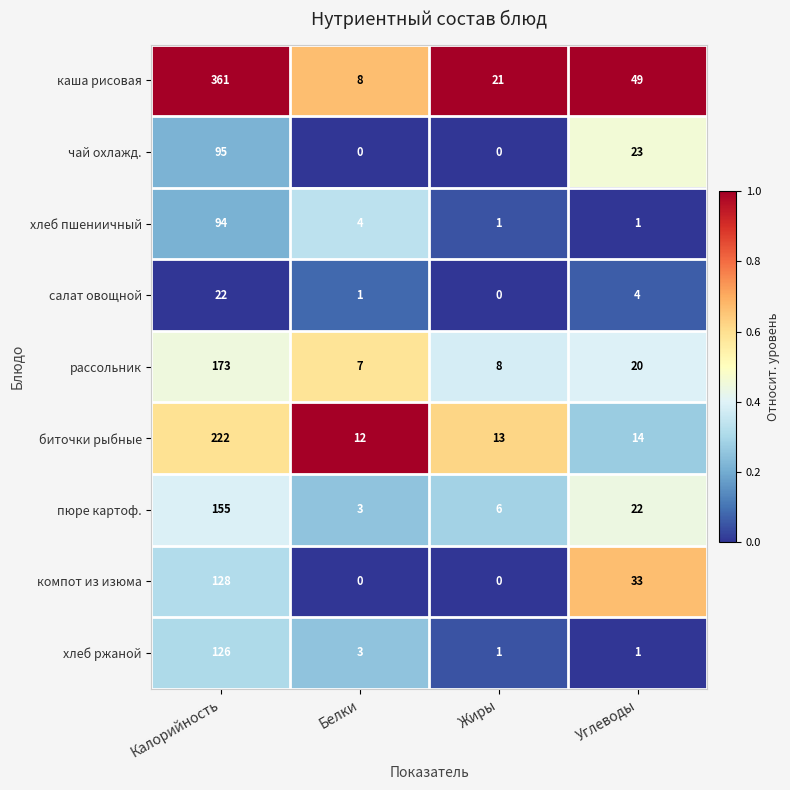

What is the difference between the second highest and minimum values in the чай охлажд. series?

23